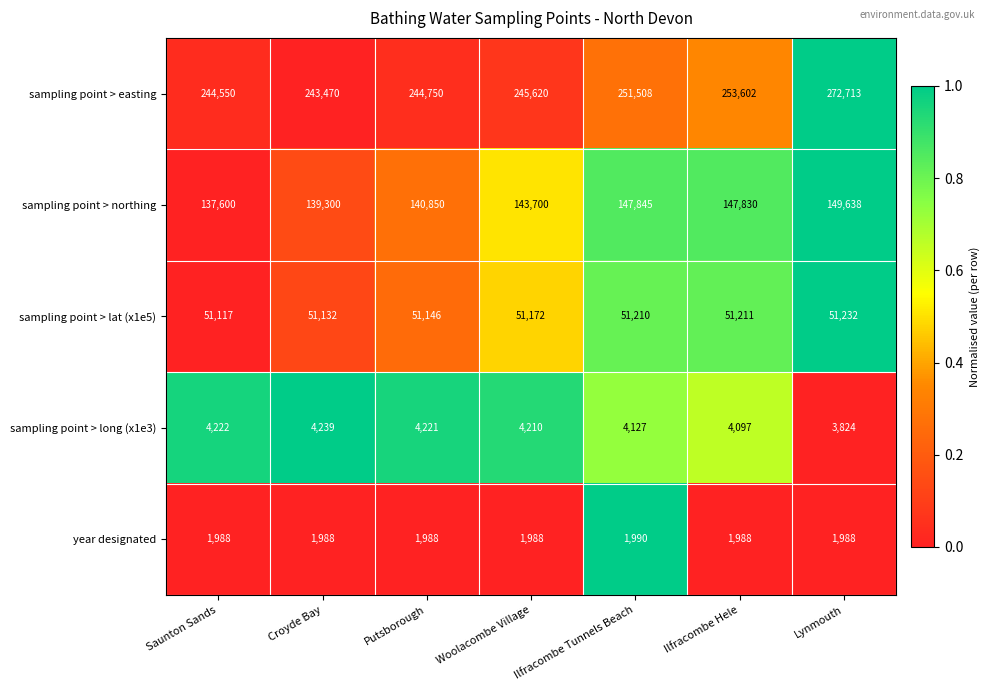

Is it true that sampling point > easting equals 245620 at Woolacombe Village?

True